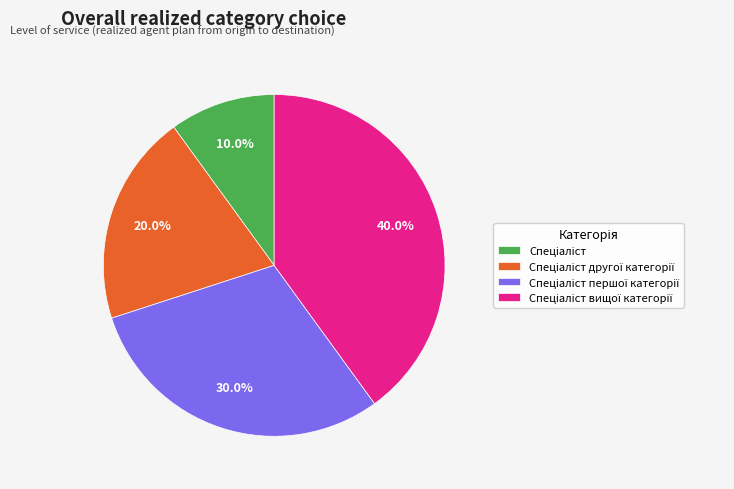

Does any single category account for the majority?

No